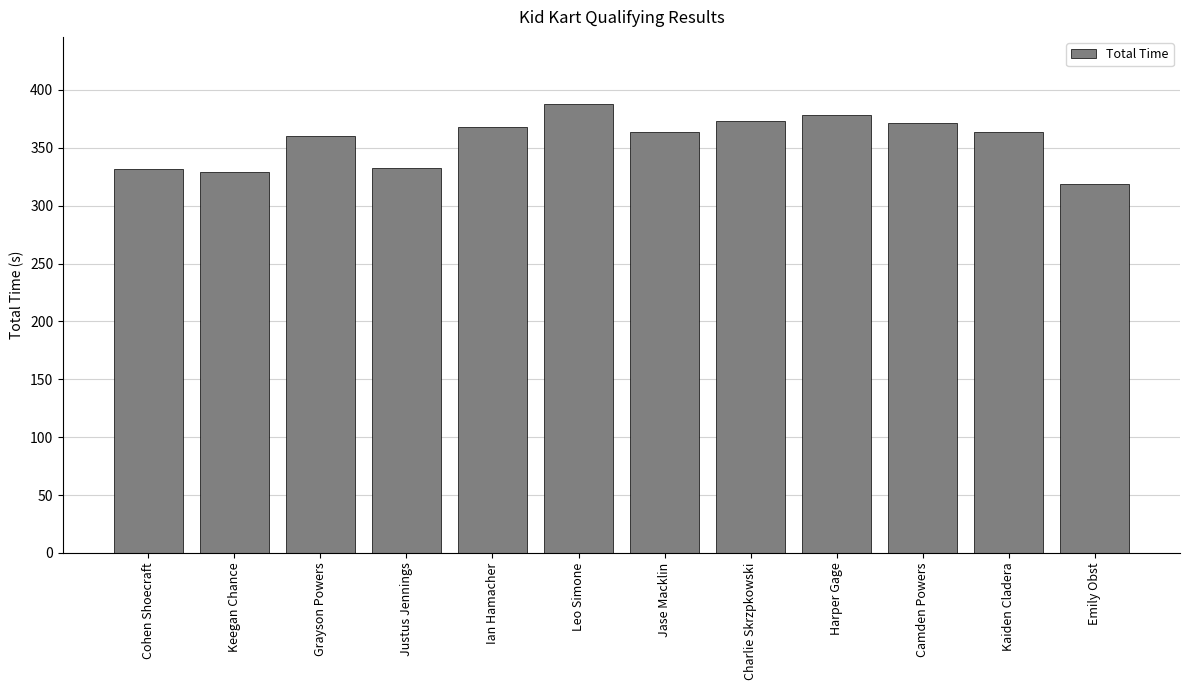

What is the sum of all values?

4276.9